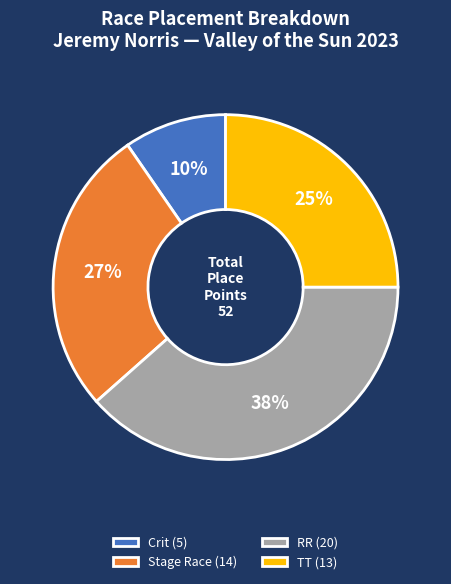

Is there any slice that represents more than half of the pie?

No